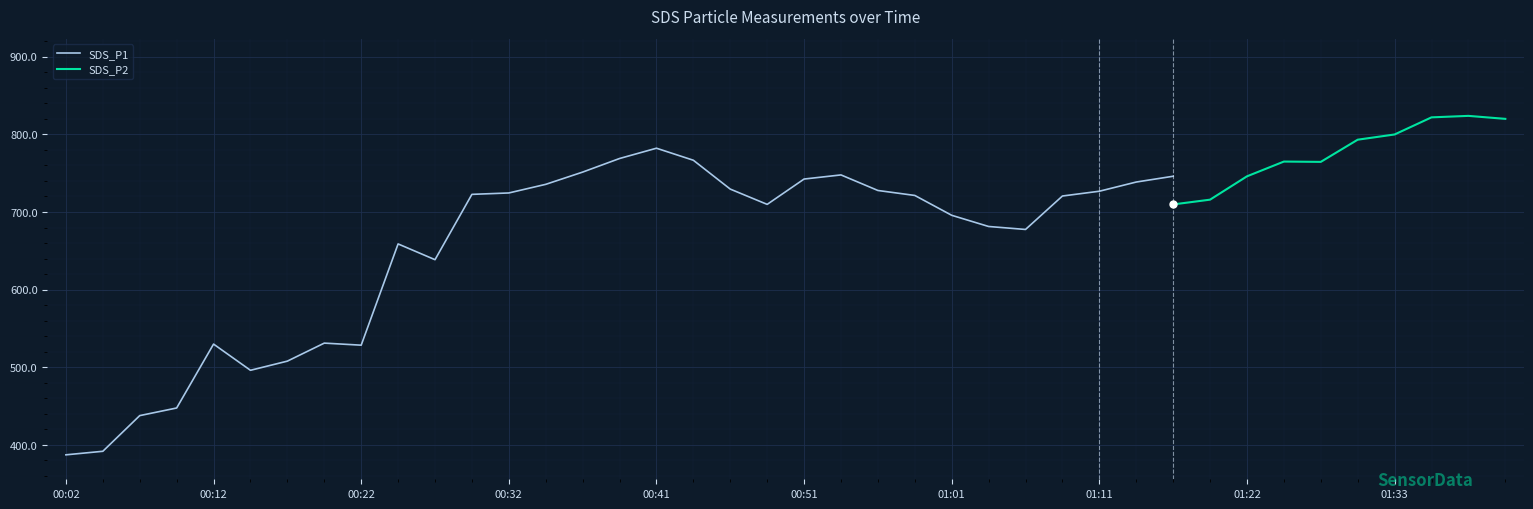

At which category does the chart reach its minimum across all series?

00:02